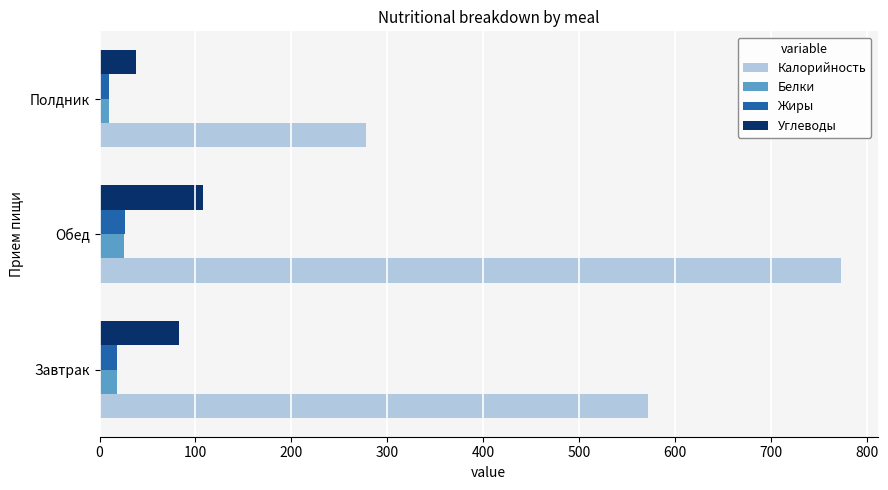

What is the spread (max minus min) of values at Обед?

746.3